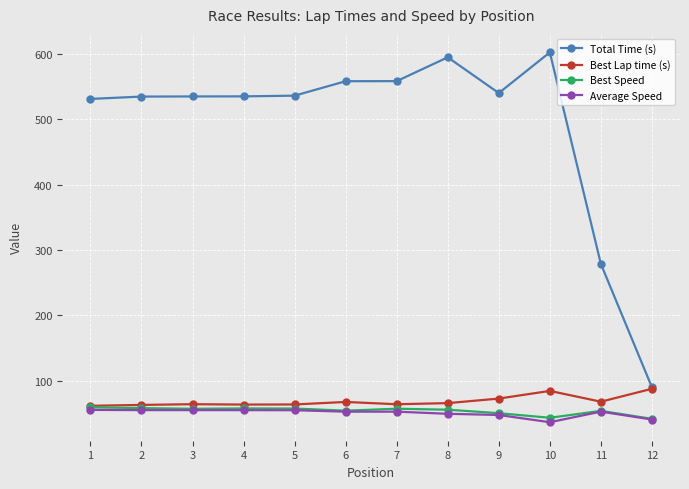

Is the value of Total Time (s) at 3 greater than the value of Best Lap time (s) at 2?

Yes